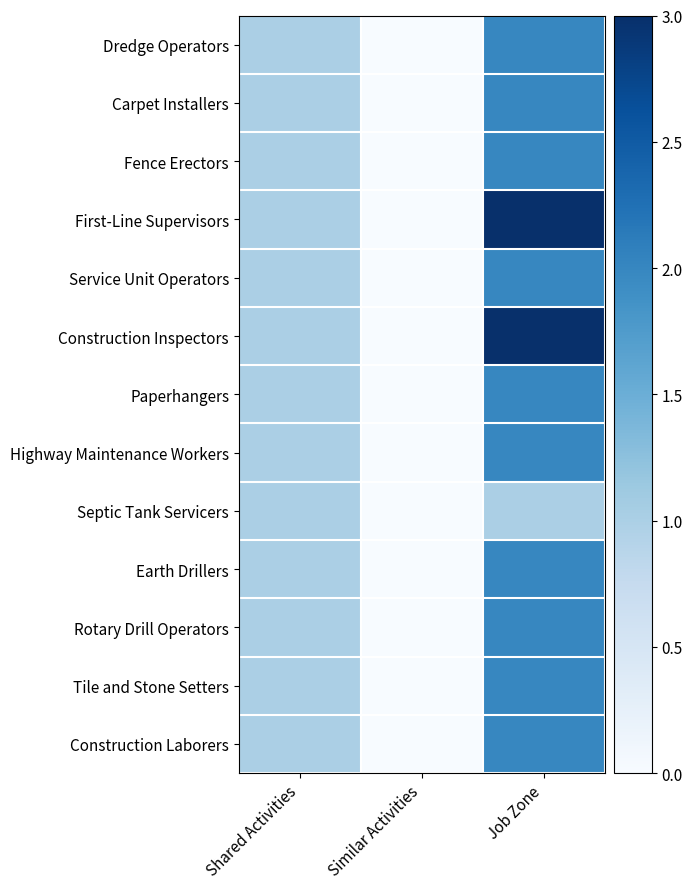

Rank the series by their maximum value, from highest to lowest.

First-Line Supervisors, Construction Inspectors, Dredge Operators, Carpet Installers, Fence Erectors, Service Unit Operators, Paperhangers, Highway Maintenance Workers, Earth Drillers, Rotary Drill Operators, Tile and Stone Setters, Construction Laborers, Septic Tank Servicers